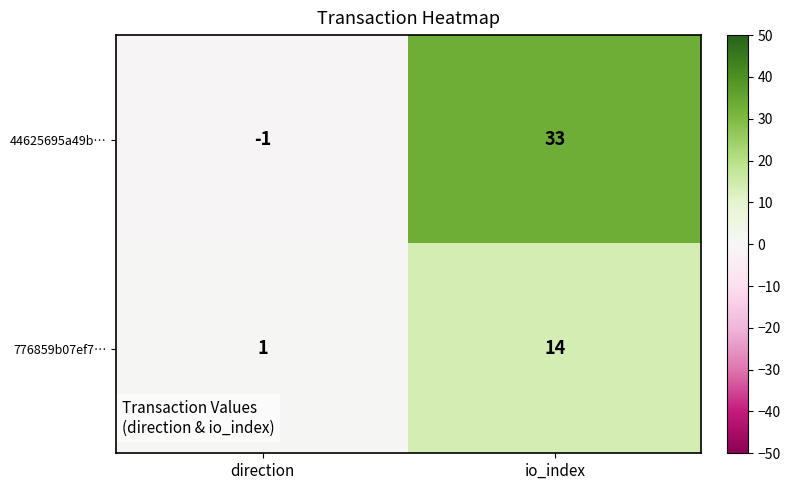

At direction, list the series in order from largest to smallest.

776859b07ef7…, 44625695a49b…